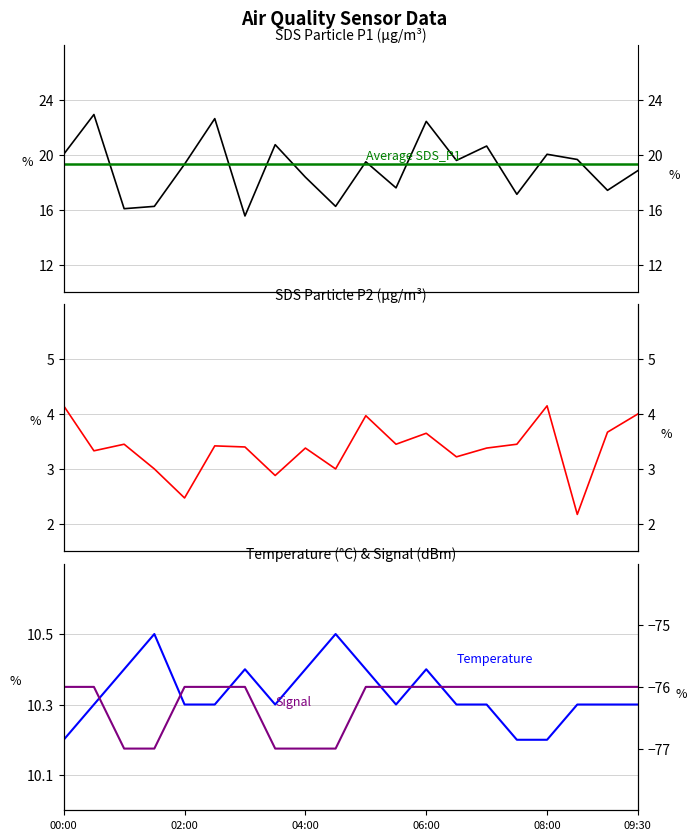

What is the difference between the maximum and second lowest values in the SDS_P1 series?

6.9